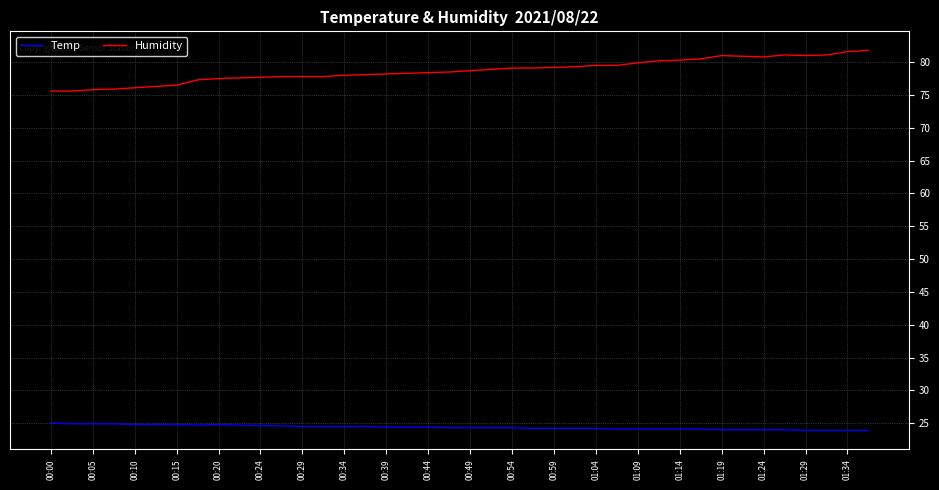

Which series has the largest total across all categories?

Humidity